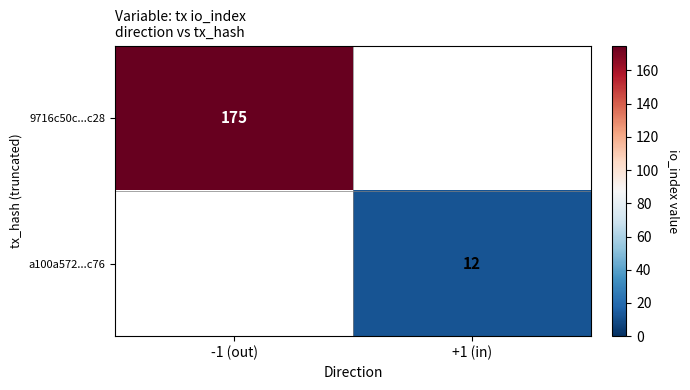

True or false: a100a572...c76 has a value of 12 at +1 (in).

True